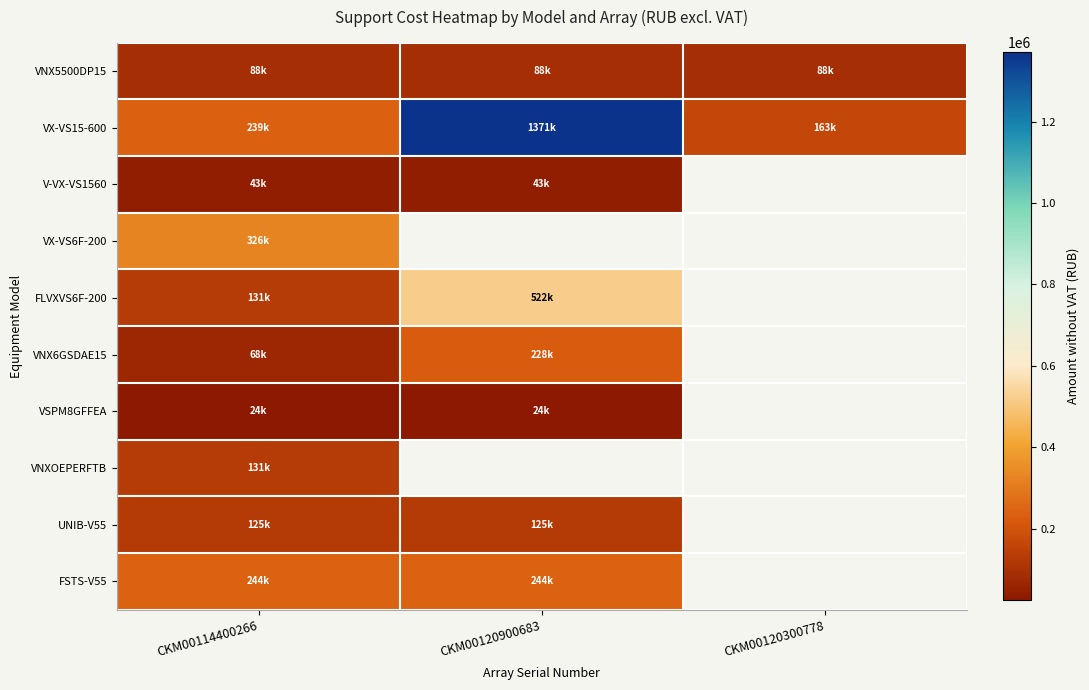

Which series has the largest total across all categories?

VX-VS15-600